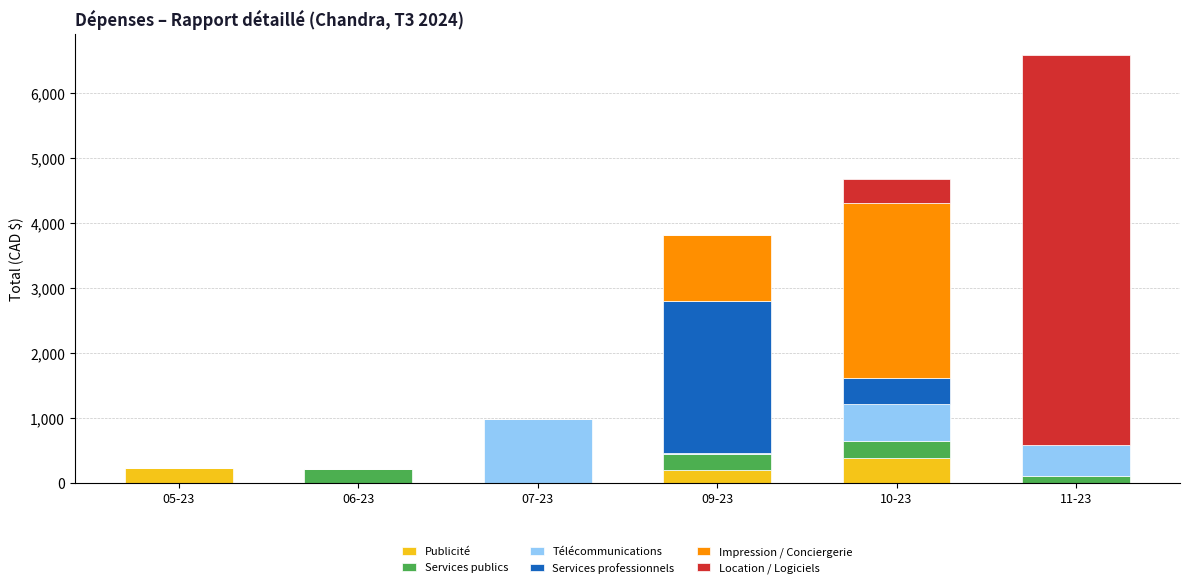

What is the maximum value for Publicité?

380.0